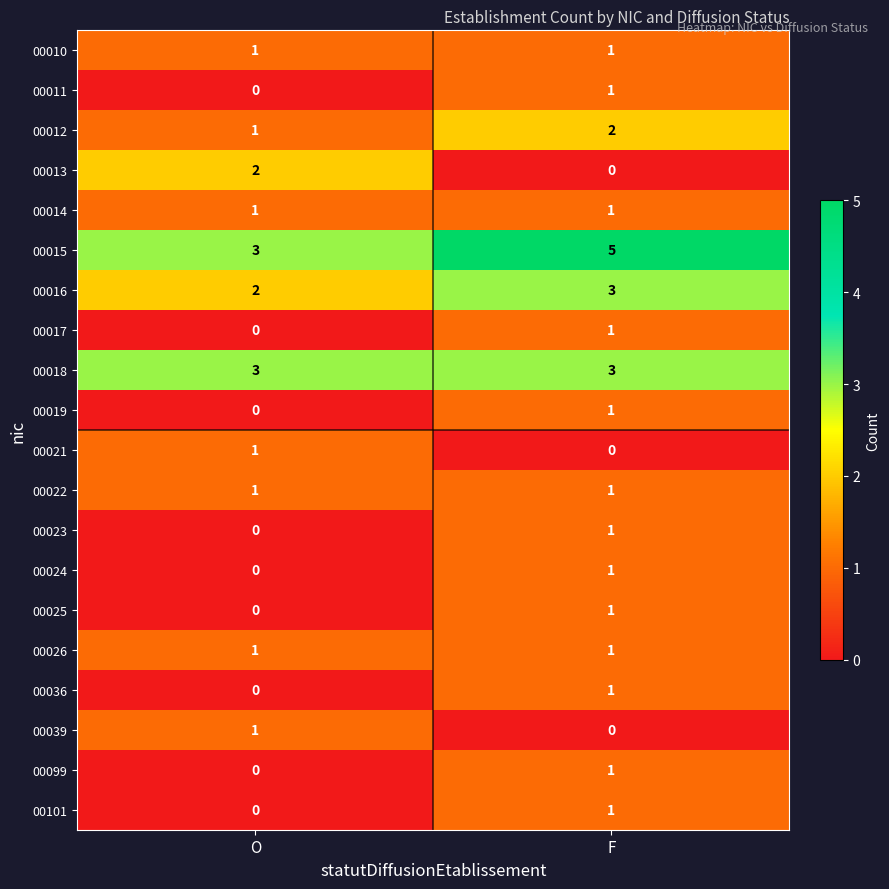

Which category has the lowest value in the 00024 series?

O